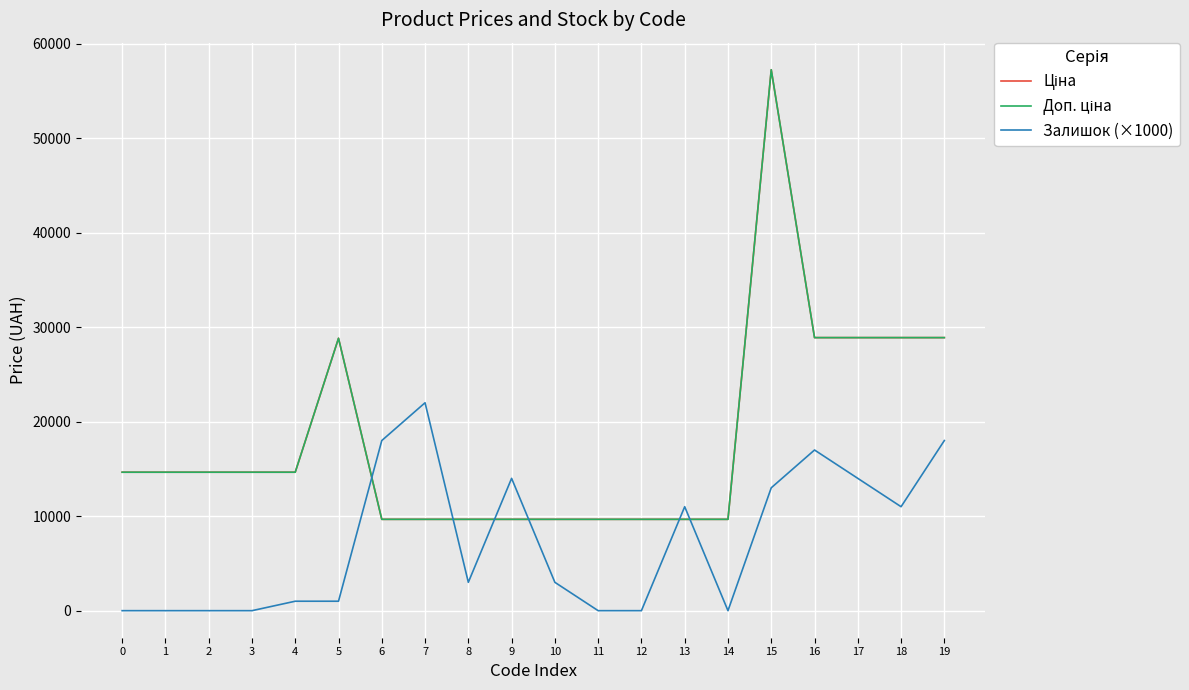

Which has a higher value, 6 or 19?

19